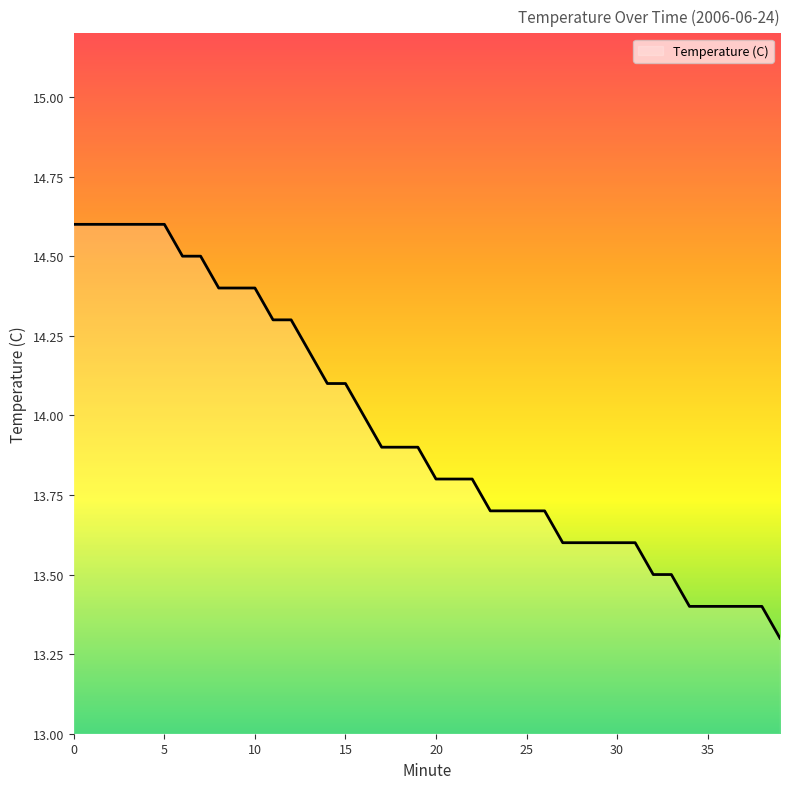

Does the chart have visible grid lines?

No